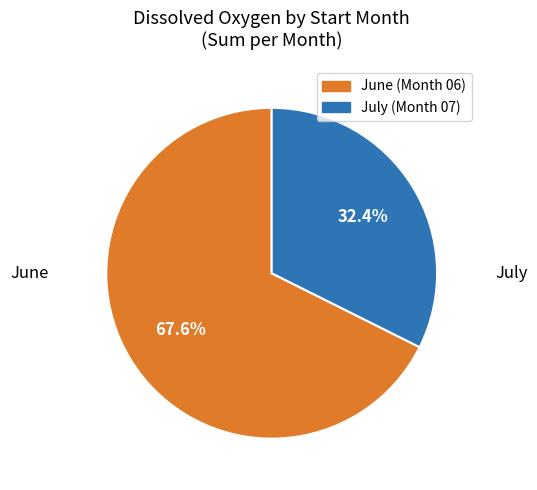

Is there a majority slice in this chart?

Yes